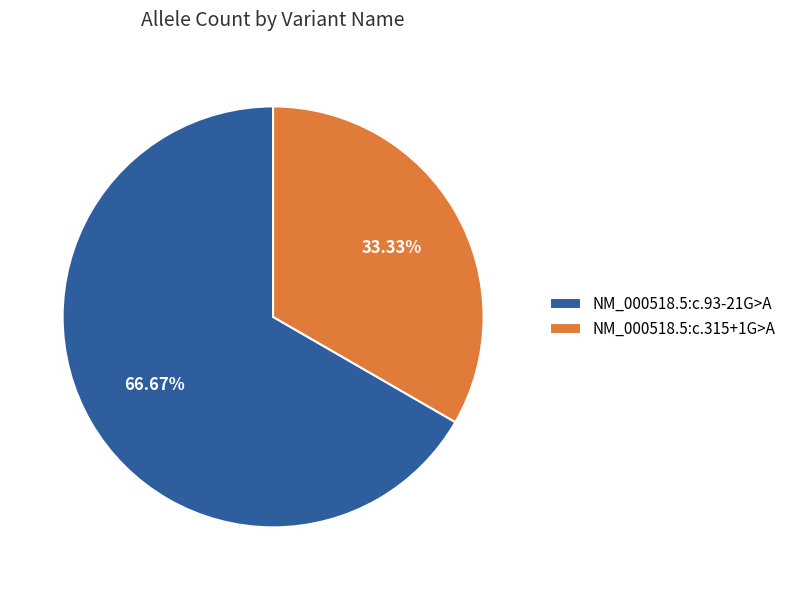

To the nearest percent, what portion does NM_000518.5:c.93-21G>A represent?

67%